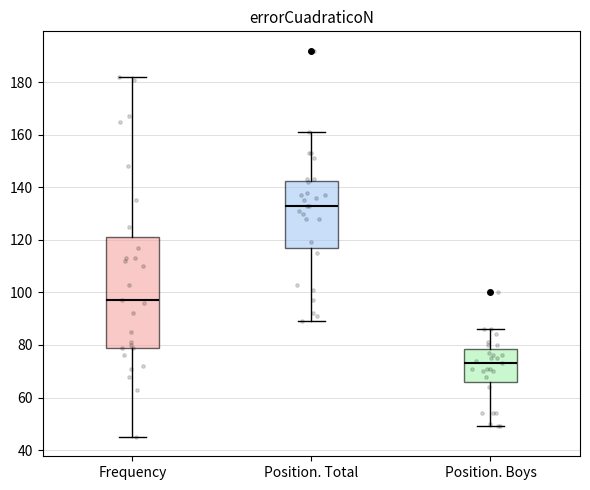

Reading left to right, transcribe this box plot: for each box, give where its median line is, the range the box spans, and where its two whiskers end, as read against the y-axis. The values are not printed on the chart, so give them approximately, as read against the axis.

Frequency: median 98, box 80 to 122, whiskers 46 to 182
Position. Total: median 134, box 118 to 142, whiskers 90 to 162
Position. Boys: median 74, box 66 to 78, whiskers 50 to 86